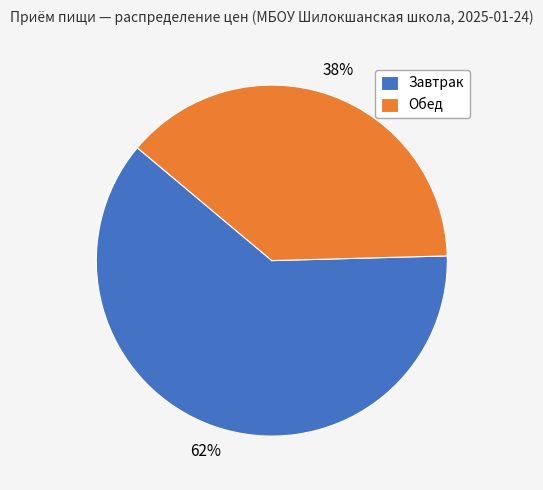

To the nearest percent, what is the combined percentage of Завтрак and Обед?

100%